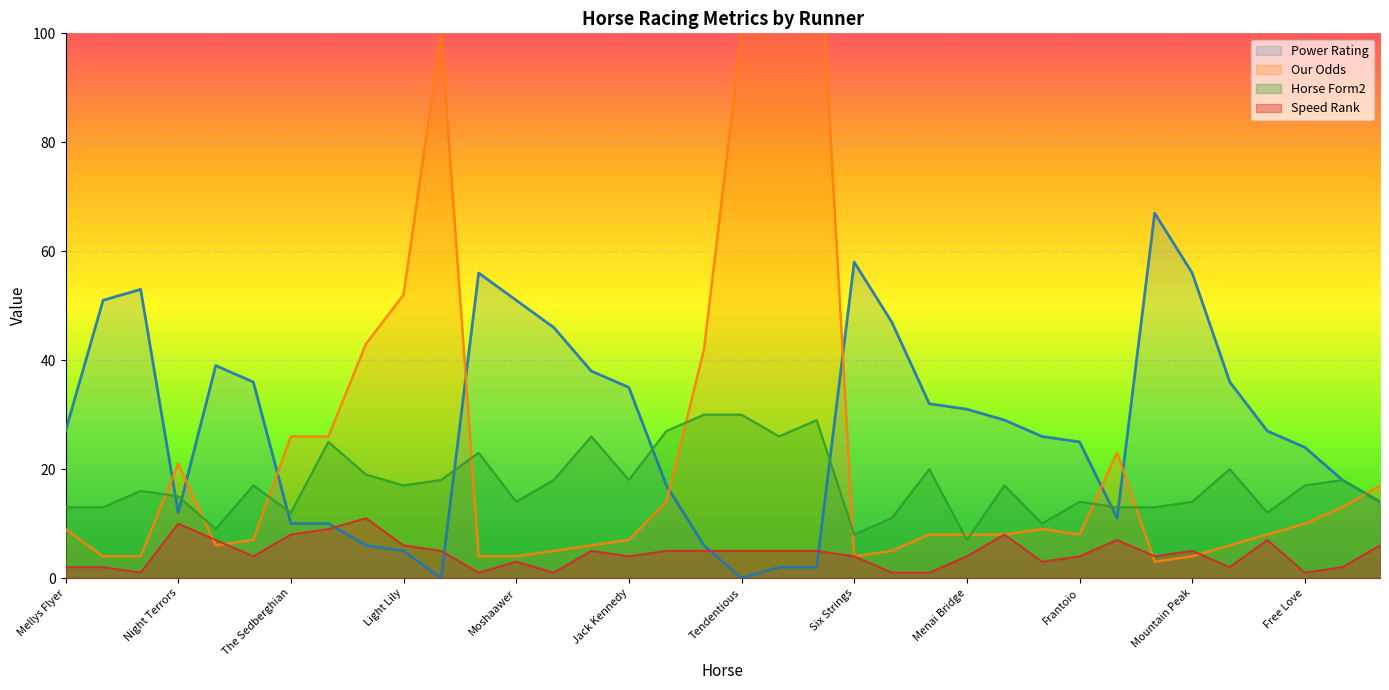

What position from the right is Jawwaal?

7